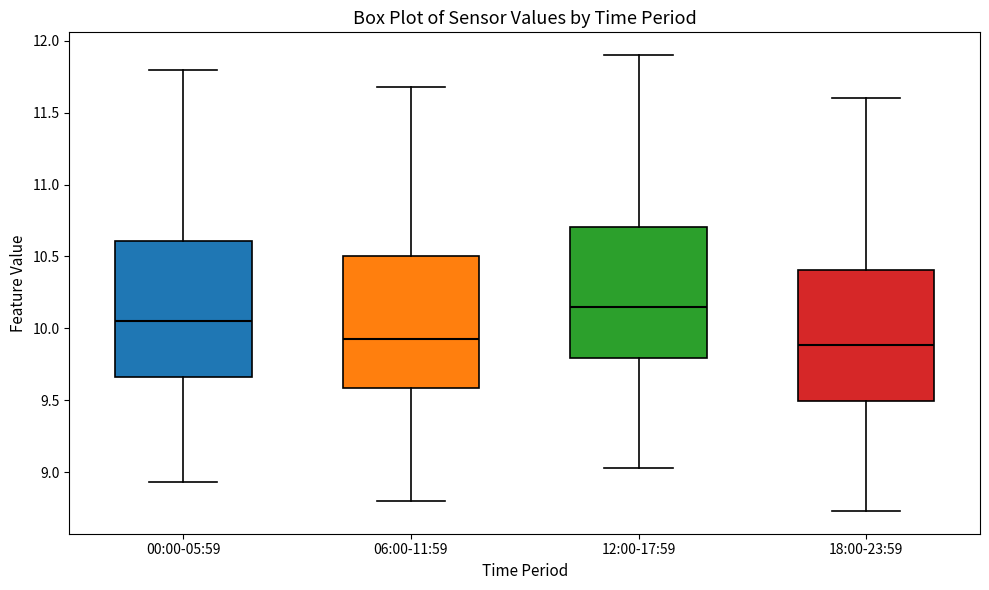

Which box has the highest median line?

12:00-17:59